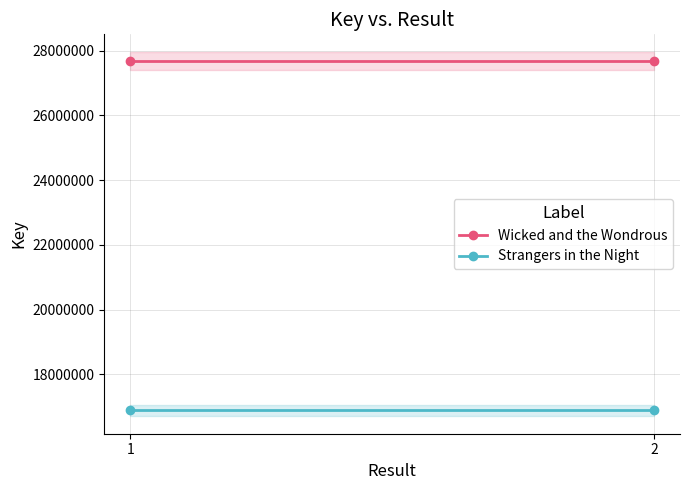

What is the sum of the Wicked and the Wondrous values at 1 and 2?

55331762